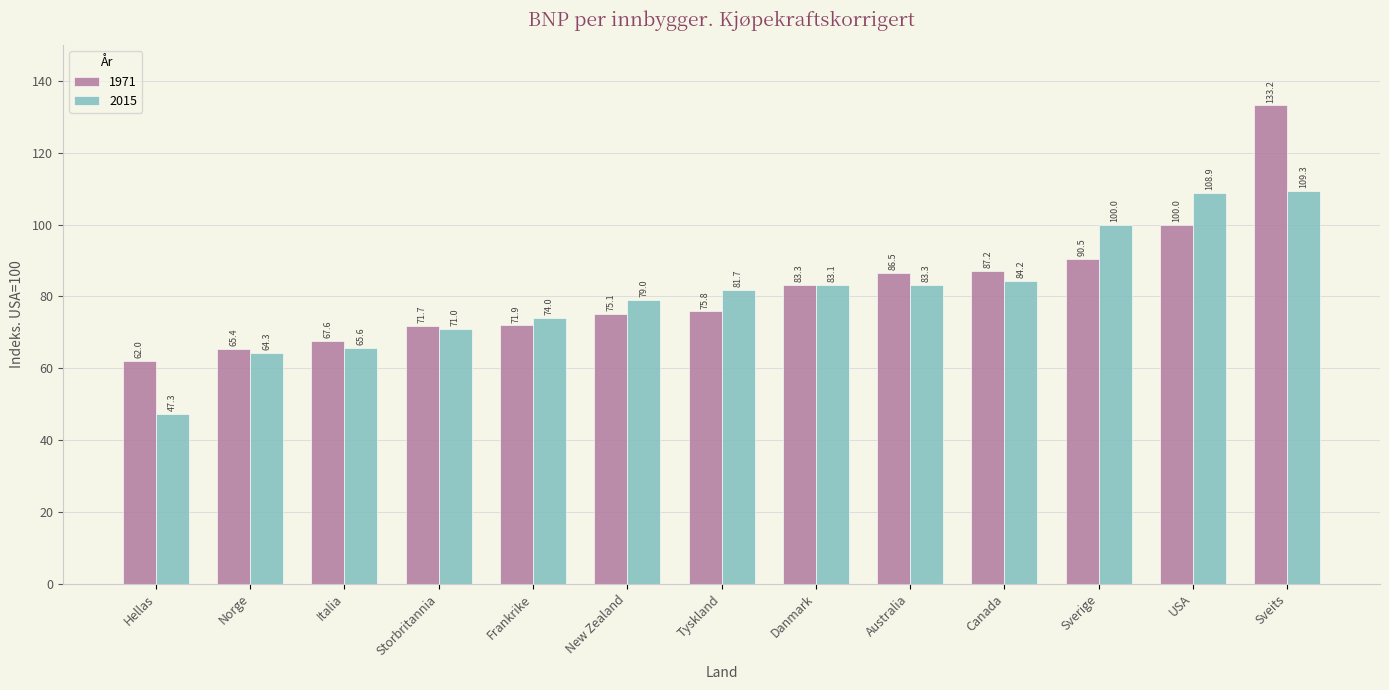

What is the average value of the 2015 series?

80.9